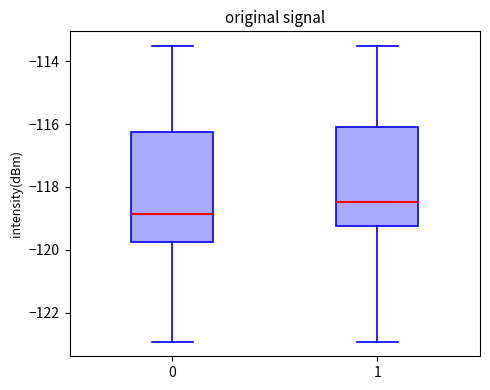

Which box's median line is the highest?

1